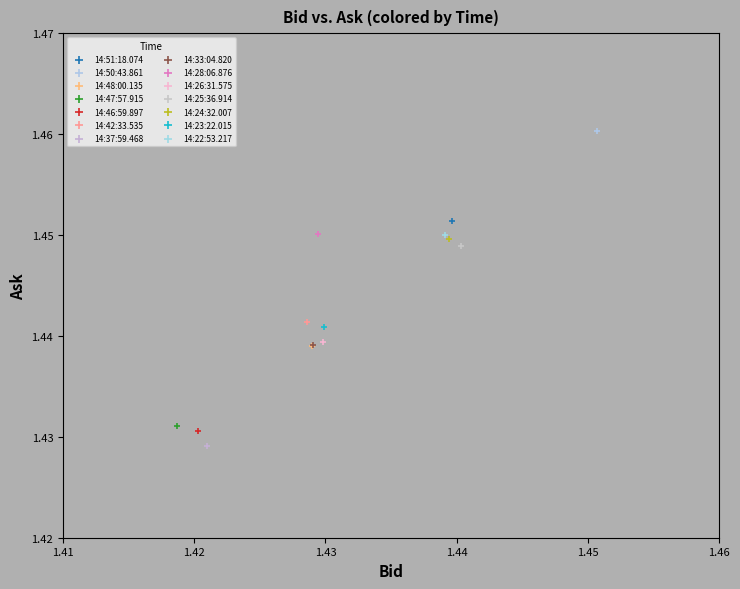

What are all the series names shown in the legend?

14:51:18.074, 14:50:43.861, 14:48:00.135, 14:47:57.915, 14:46:59.897, 14:42:33.535, 14:37:59.468, 14:33:04.820, 14:28:06.876, 14:26:31.575, 14:25:36.914, 14:24:32.007, 14:23:22.015, 14:22:53.217